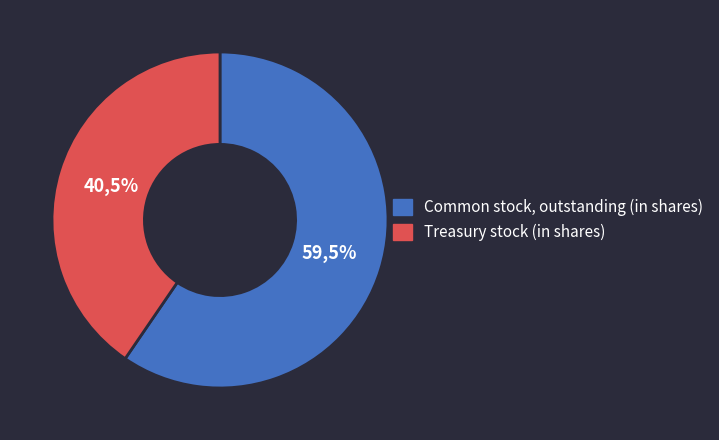

What is the smallest slice in the pie chart?

Treasury stock (in shares)